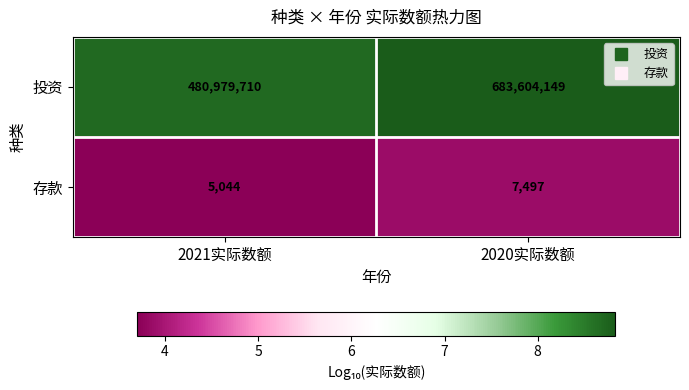

What is the spread (max minus min) of values at 2020实际数额?

683596652